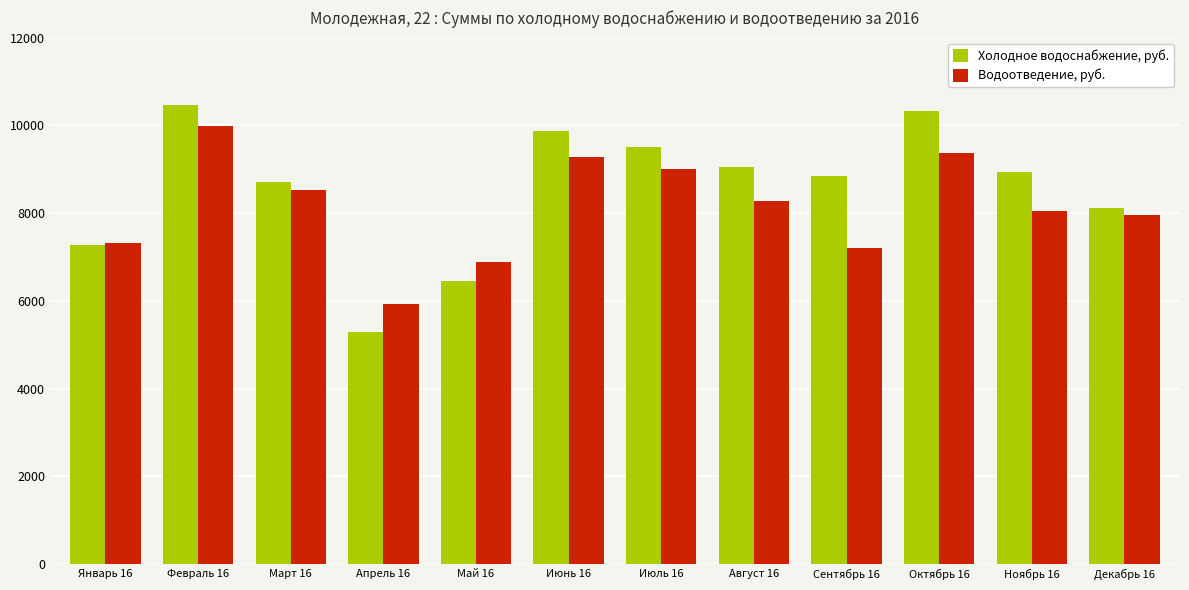

What is the difference between the second highest and second lowest values in the Водоотведение, руб. series?

2466.4